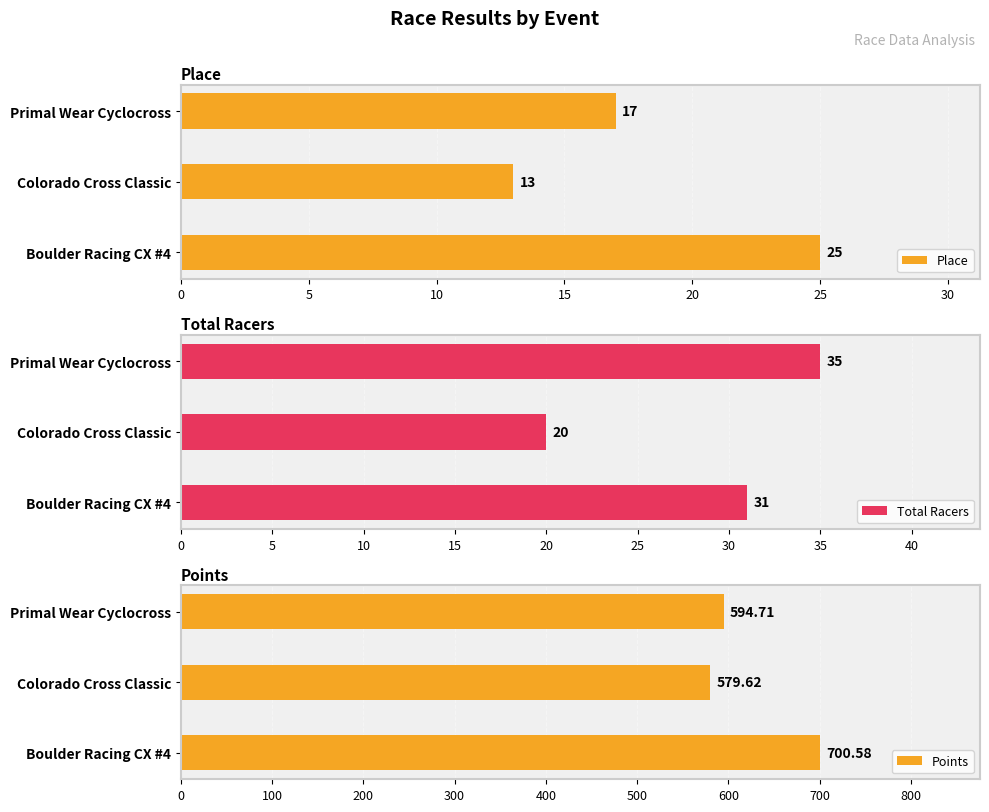

What is the value of the Place bar at the 1st from the left?

25.0